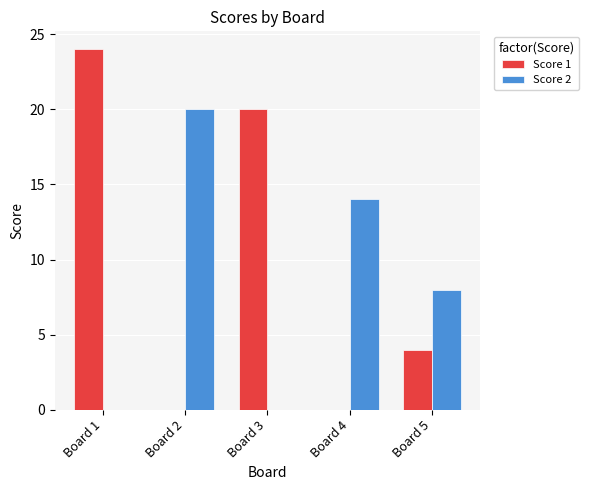

At which category is the sum across all series the highest?

Board 1